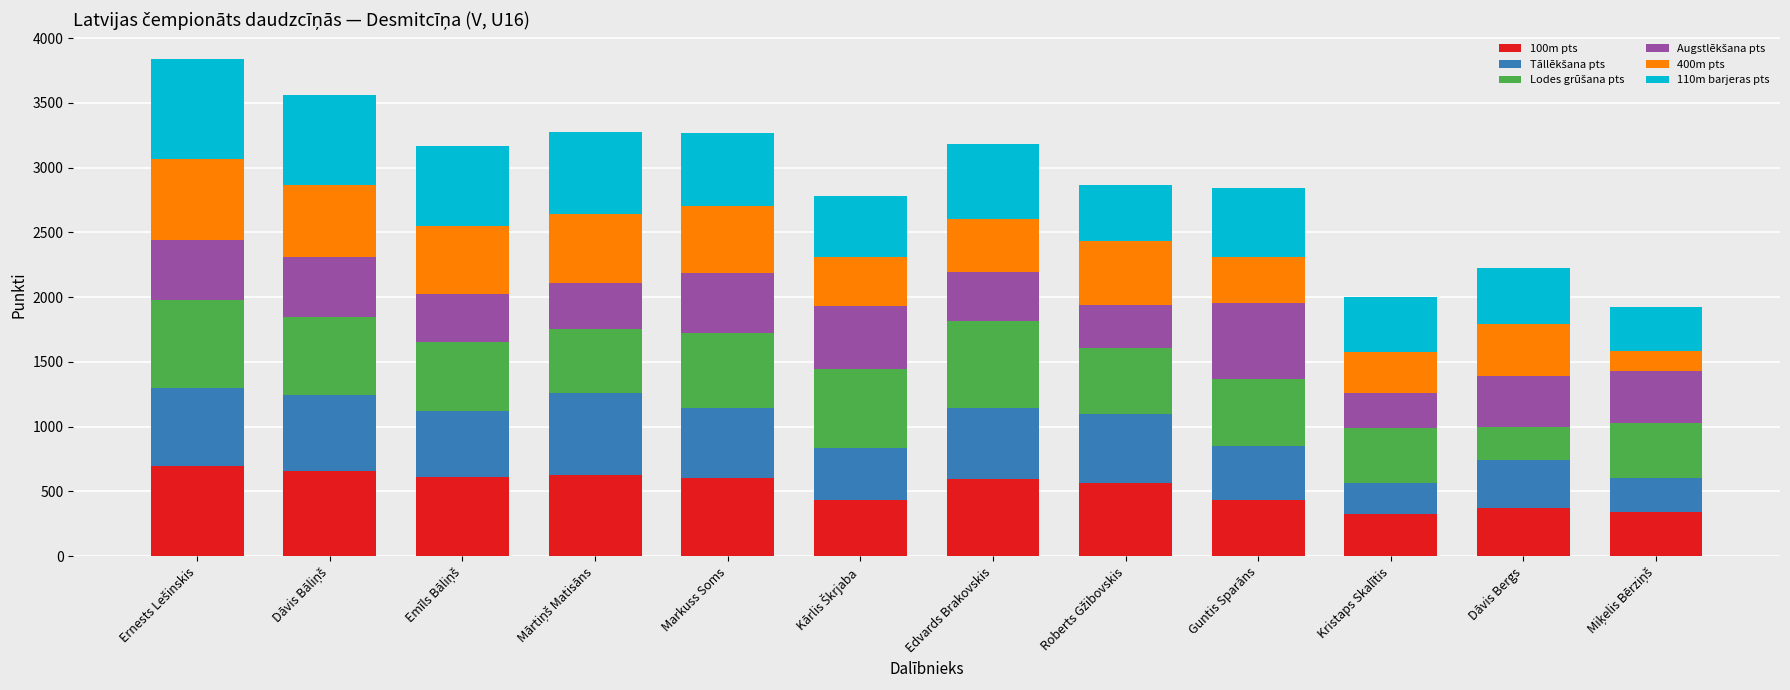

Are the bars grouped side by side (vs. stacked)?

No